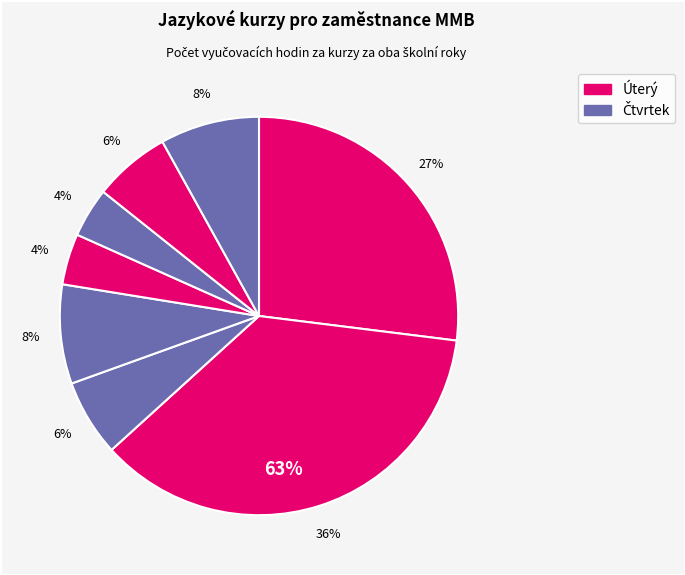

Count the number of slices in the pie.

8